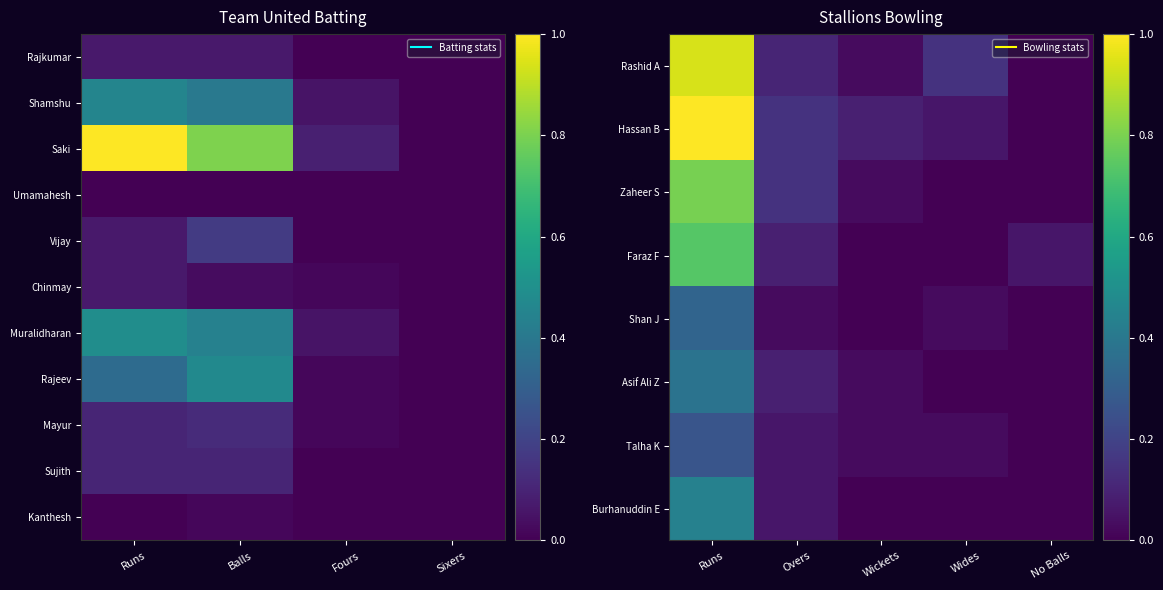

What is the difference between the maximum and minimum values in the Vijay series?

0.2